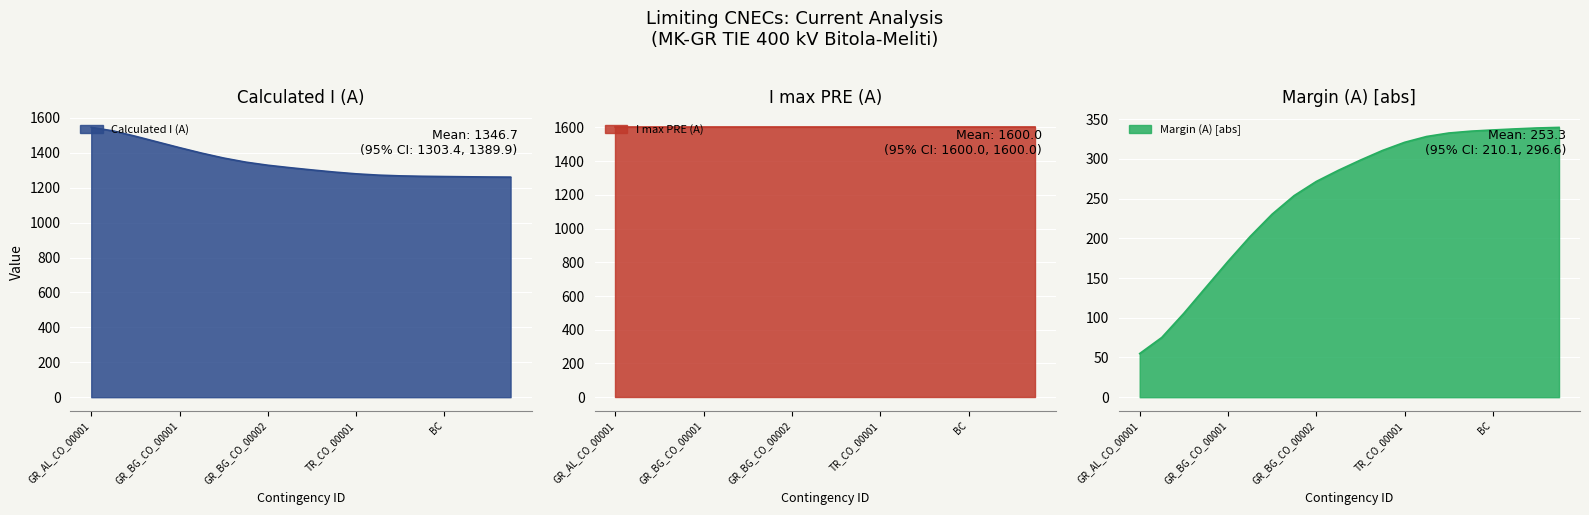

Which label corresponds to the smallest value in the chart?

GR_AL_CO_00001